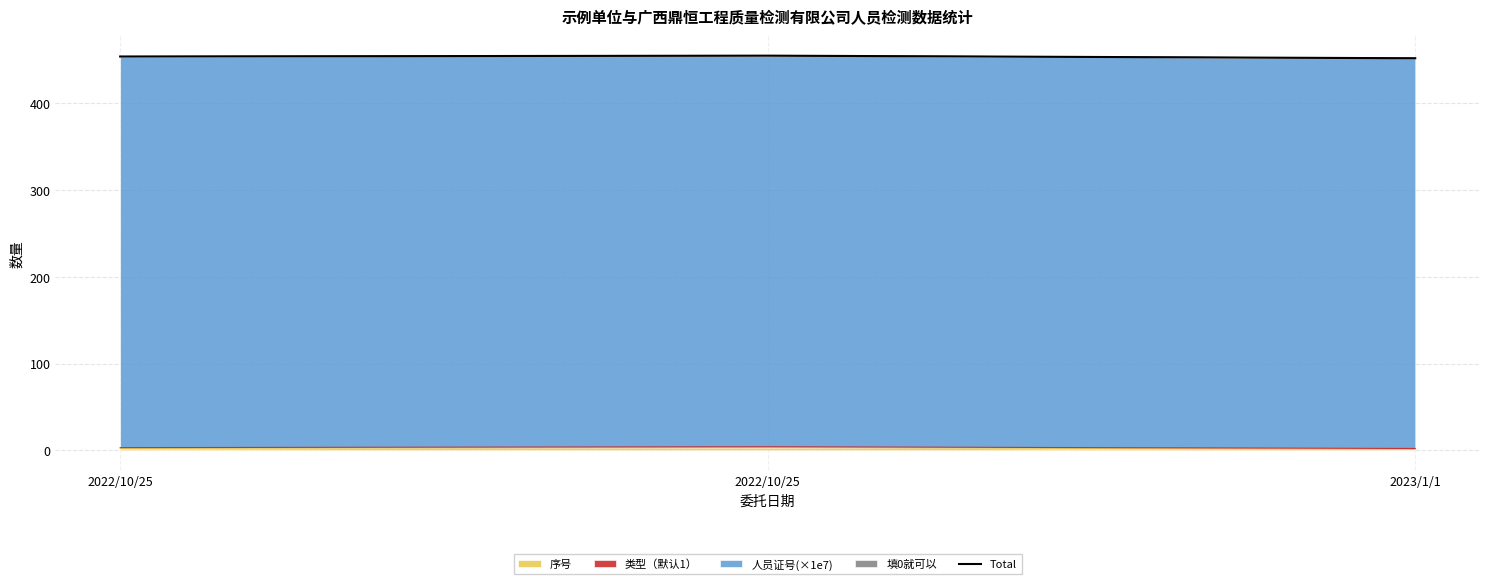

Does the chart display data point markers on the line(s)?

No